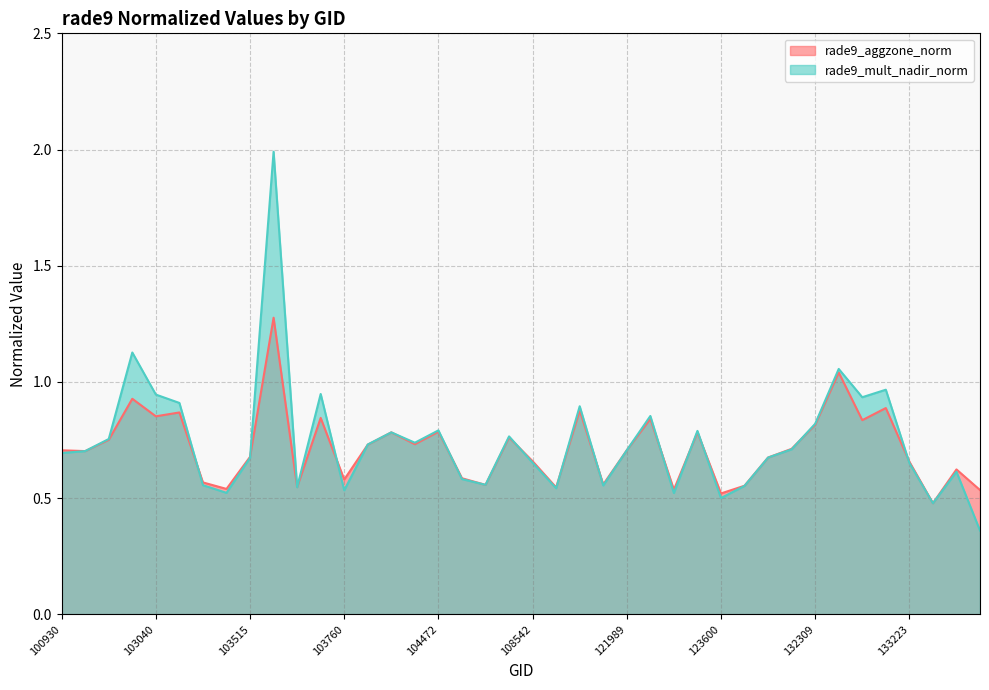

Count the number of data series in this chart.

2